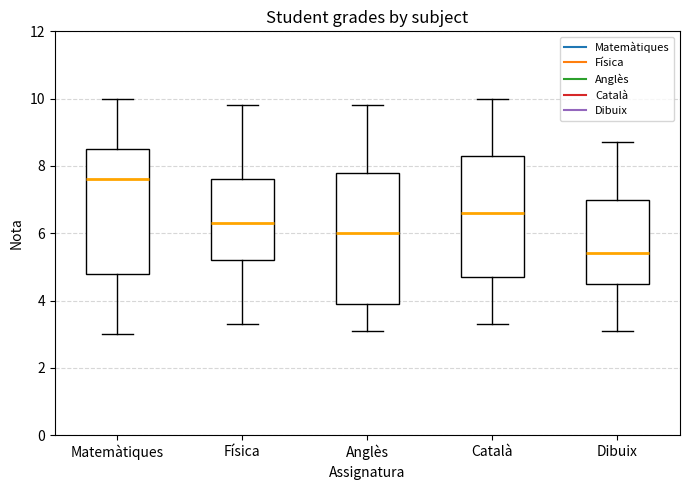

Where does the upper whisker of the box for Dibuix end on the y-axis? The values are not printed on the chart, so give them approximately, as read against the axis.

8.8